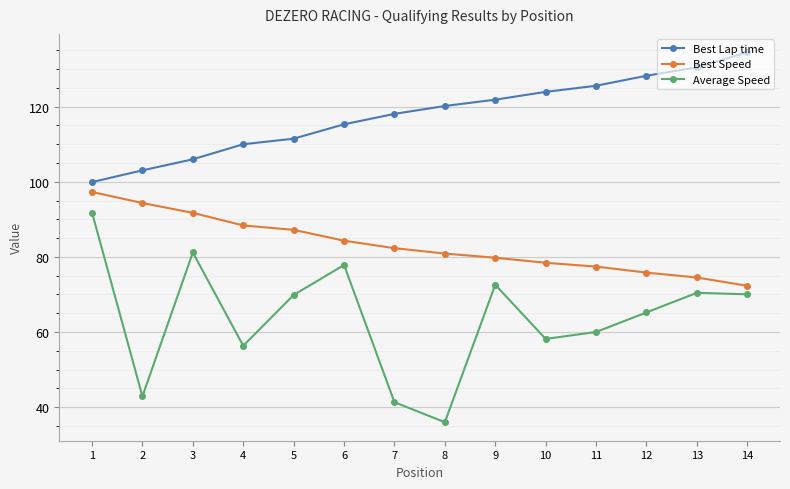

Read the Best Speed value at 6.

84.3